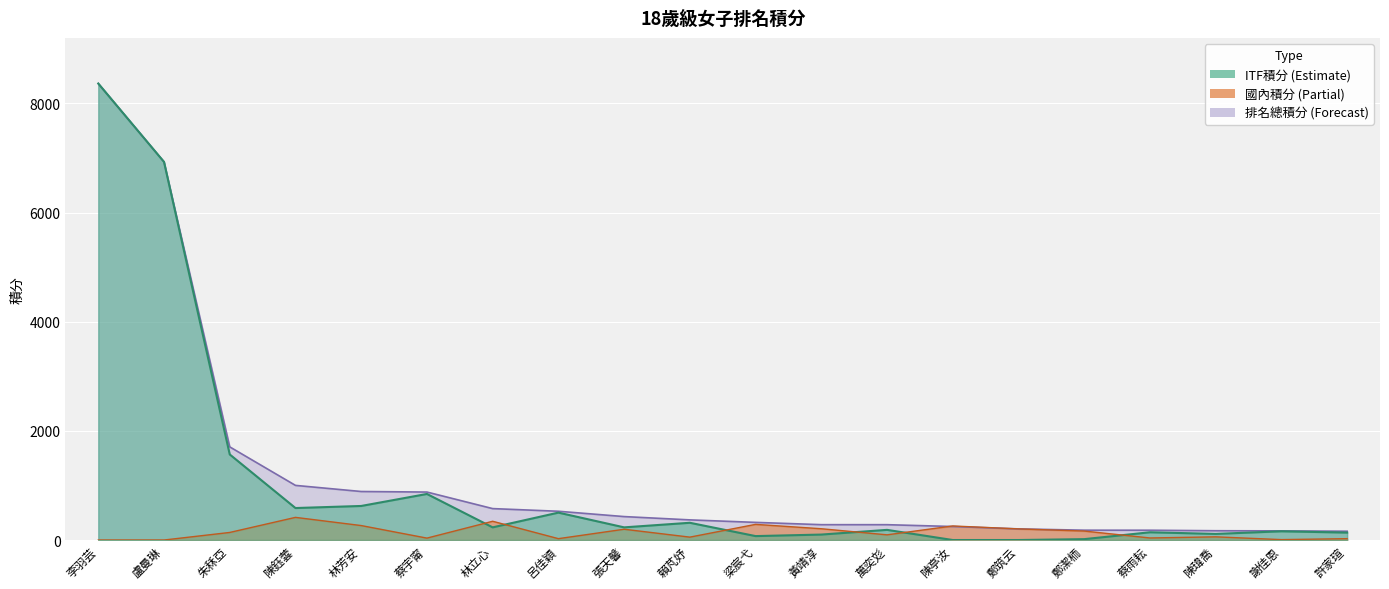

True or false: ITF積分 has a value of 316.0 at 賴芃妤.

True